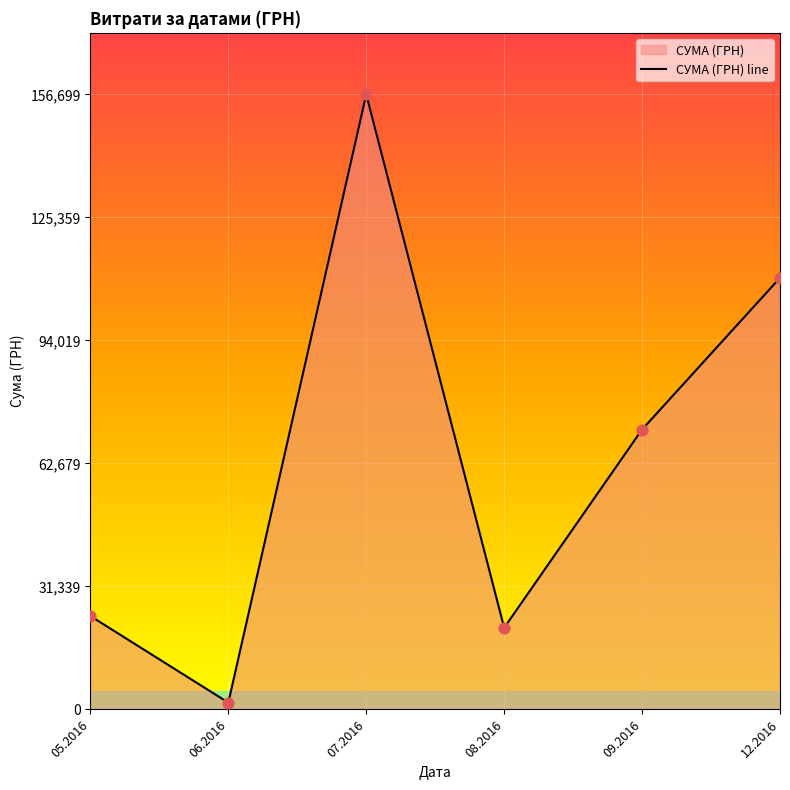

What is the change in value from 05.2016 to 08.2016?

-2987.5